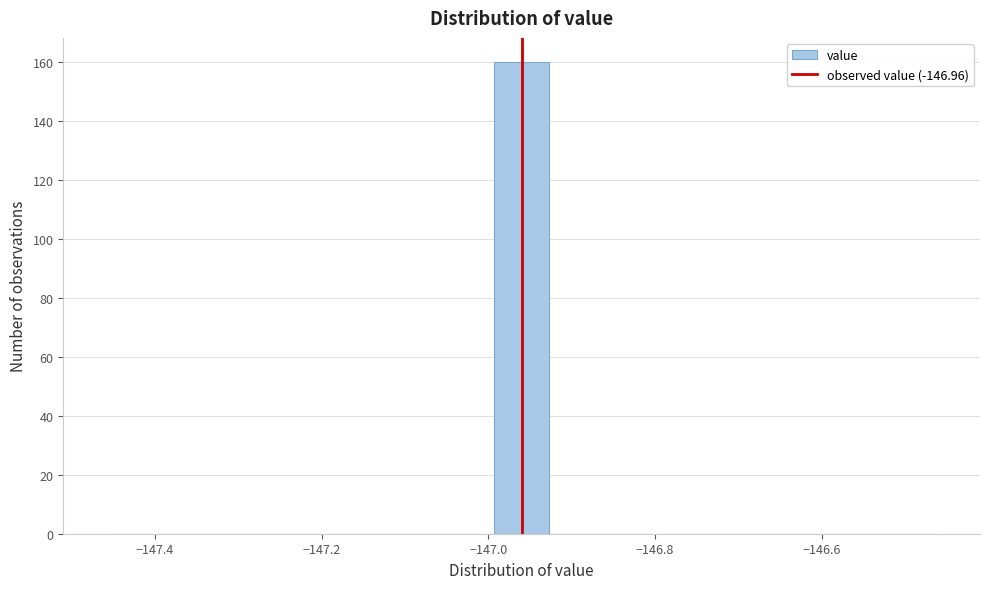

Read against the x-axis, roughly where is the centre of the tallest bar?

-146.96